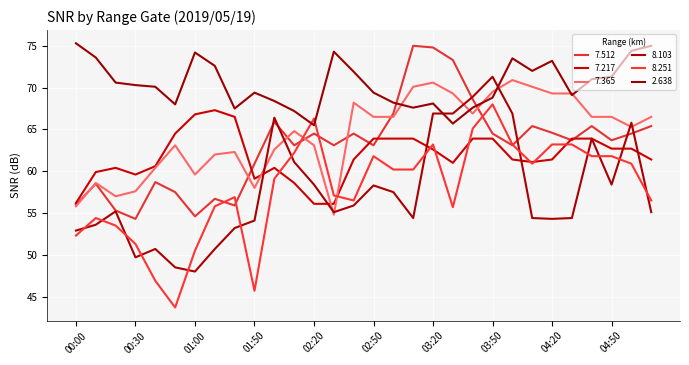

Reading left to right, extract all data points from this chart.

  7.512: 56.0	58.5	55.3	54.3	58.7	57.5	54.6	56.7	55.9	60.9	65.9	63.1	64.5	63.1	64.5	63.1	66.9	75.0	74.8	73.3	68.6	64.5	63.1	65.4	64.6	63.7	65.4	63.7	64.5	65.4
  7.217: 56.2	59.9	60.4	59.6	60.6	64.5	66.8	67.3	66.5	59.1	60.4	58.6	56.1	56.1	61.4	63.9	63.9	63.9	62.6	61.0	63.9	63.9	61.4	61.1	61.4	63.9	63.9	62.7	62.7	61.4
  7.365: 55.8	58.6	57.0	57.6	60.4	63.1	59.6	62.0	62.3	58.0	62.6	64.8	63.1	54.8	68.2	66.5	66.5	70.1	70.6	69.3	66.9	69.5	70.9	70.1	69.3	69.3	66.5	66.5	65.3	66.5
  8.103: 52.9	53.6	55.2	49.7	50.7	48.5	48.0	50.7	53.2	54.1	66.4	61.1	58.4	55.1	55.9	58.3	57.5	54.4	66.9	66.9	68.9	71.3	66.9	54.4	54.3	54.4	63.9	58.4	65.8	55.1
  8.251: 52.3	54.4	53.5	51.3	46.9	43.7	50.5	55.8	56.9	45.7	59.1	62.2	66.3	57.1	56.5	61.8	60.2	60.2	63.2	55.7	65.1	68.0	63.2	60.9	63.2	63.2	61.8	61.8	60.9	56.5
  2.638: 75.3	73.6	70.6	70.3	70.1	68.0	74.2	72.6	67.5	69.4	68.4	67.2	65.5	74.3	71.9	69.4	68.2	67.6	68.1	65.7	67.6	68.8	73.5	72.0	73.2	69.1	71.0	71.3	74.4	75.0